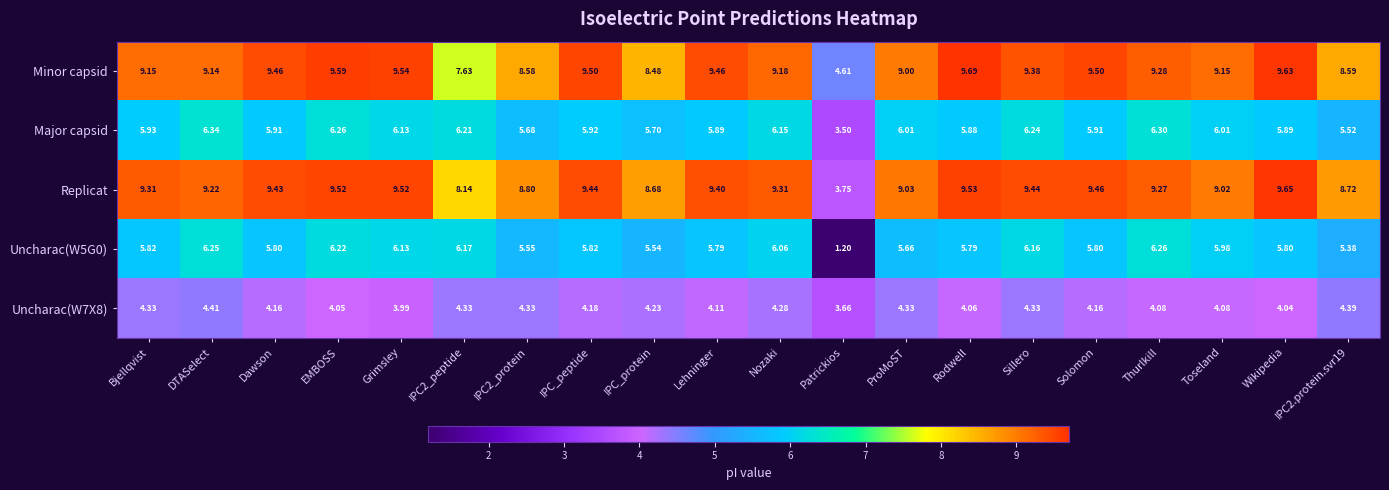

At which label is Uncharac(W5G0) closest to 3?

Patrickios